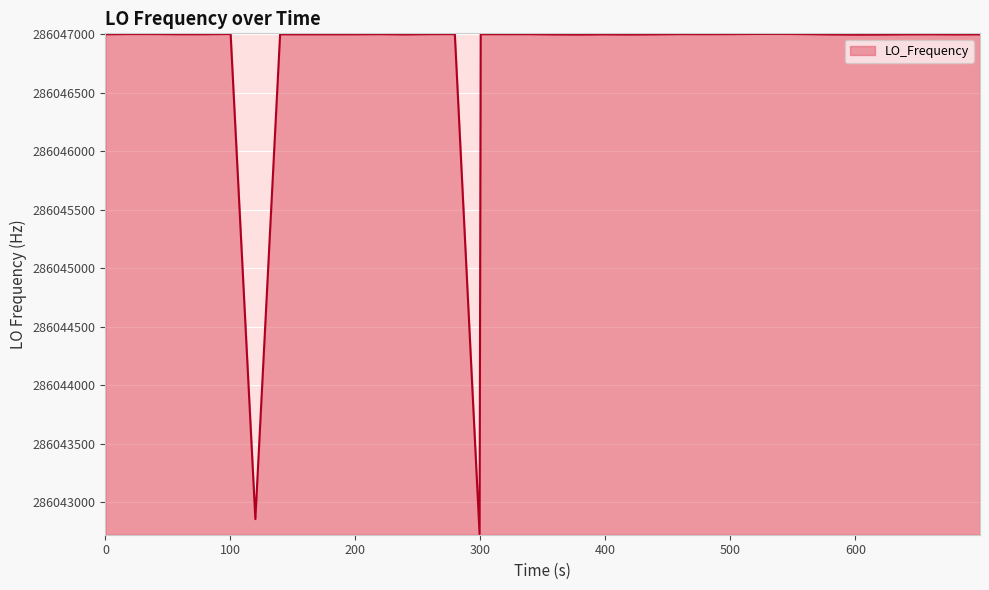

What is the difference between the maximum and minimum values?

4277.6